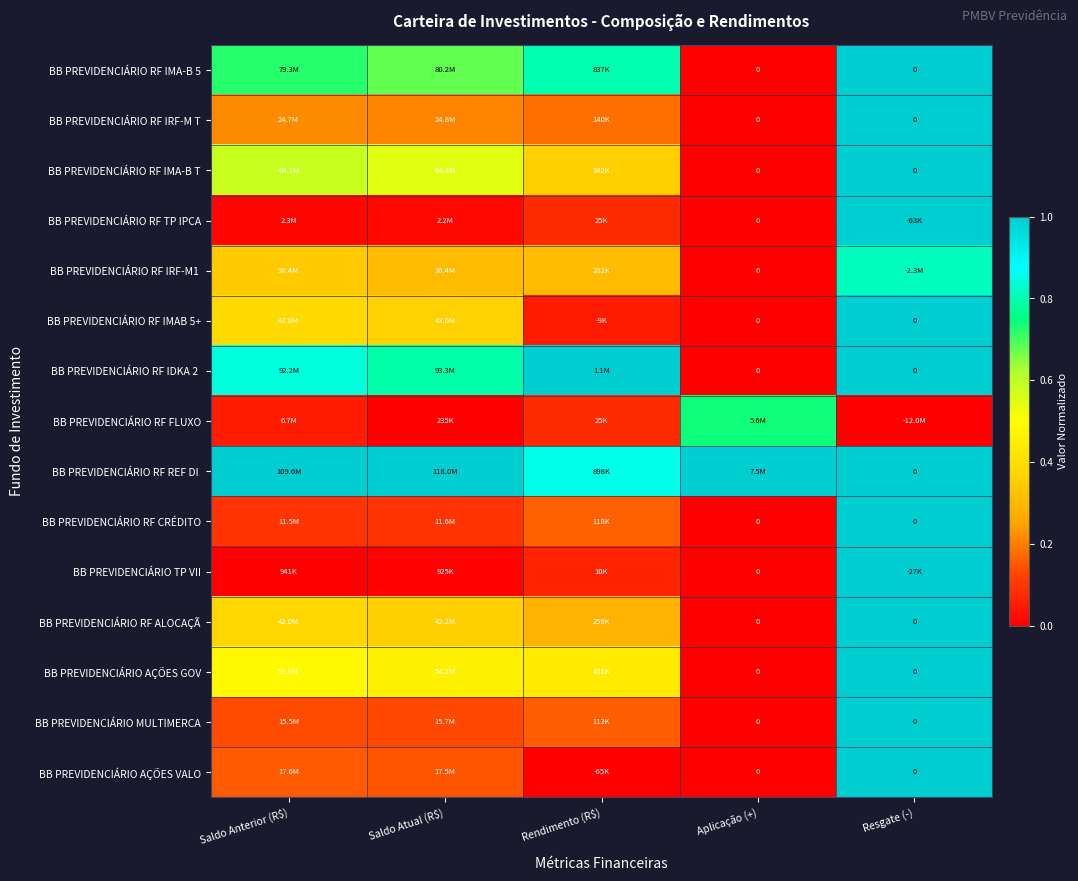

Rank the categories by BB PREVIDENCIÁRIO RF IMA-B 5 value from lowest to highest.

Aplicação (+), Saldo Atual (R$), Saldo Anterior (R$), Rendimento (R$), Resgate (-)